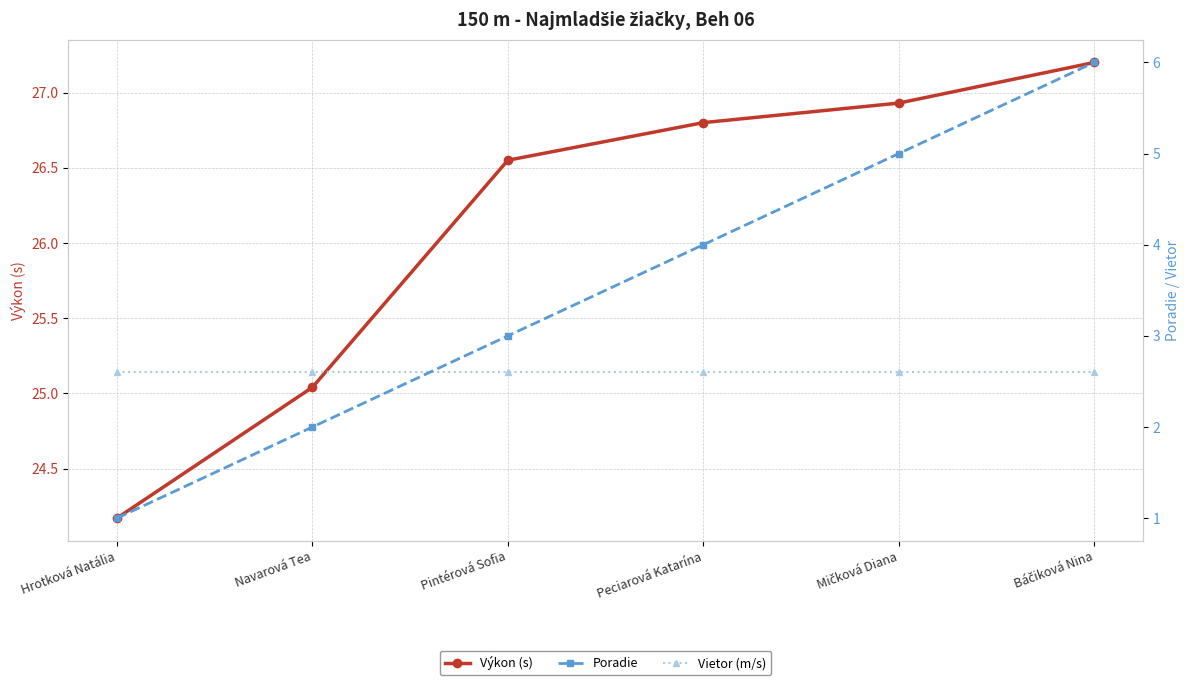

Where is Poradie nearest to the value 3?

Pintérová Sofia